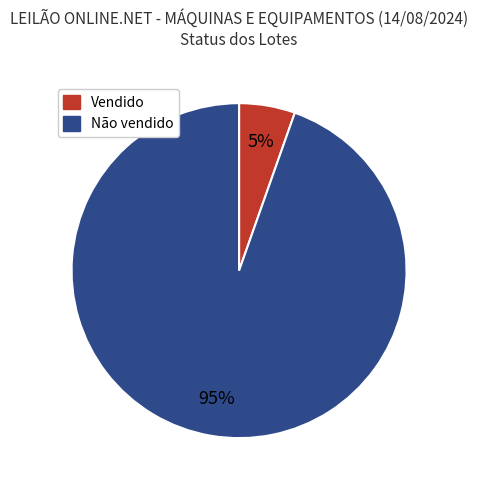

Between Não vendido and Vendido, which is larger?

Não vendido